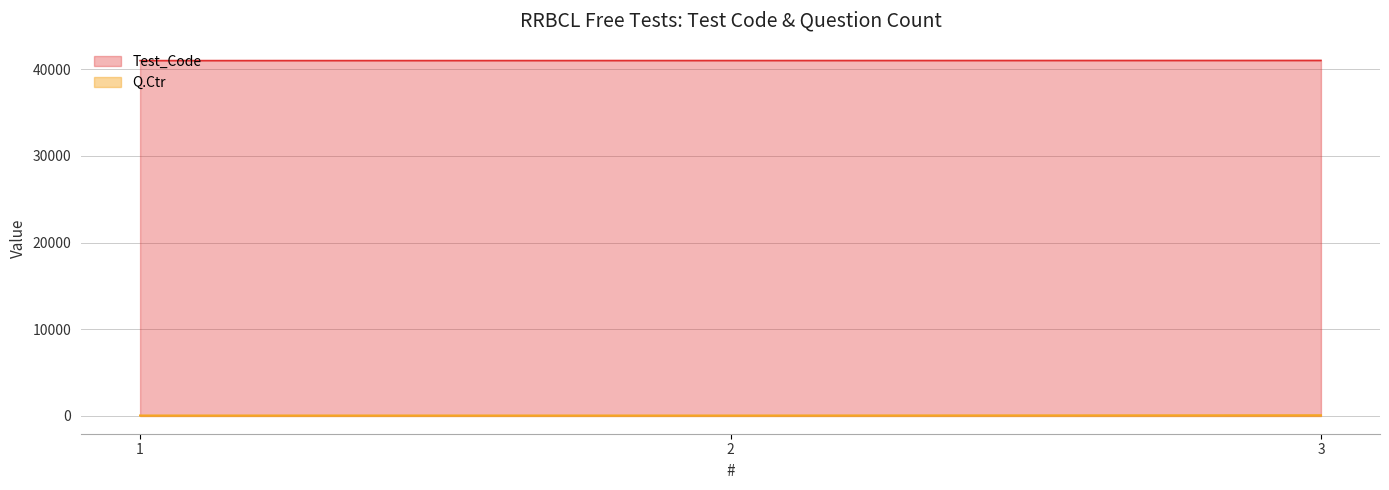

Does the chart have visible grid lines?

Yes